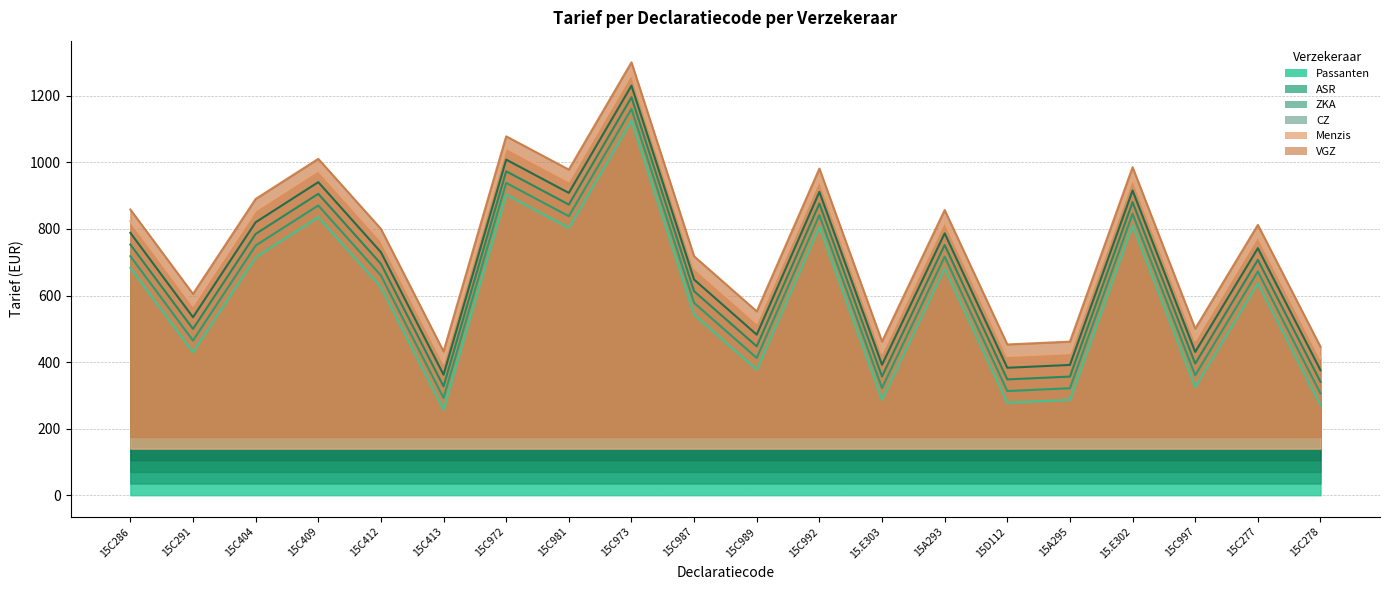

What is the total value across all series at 15C981?

5344.8